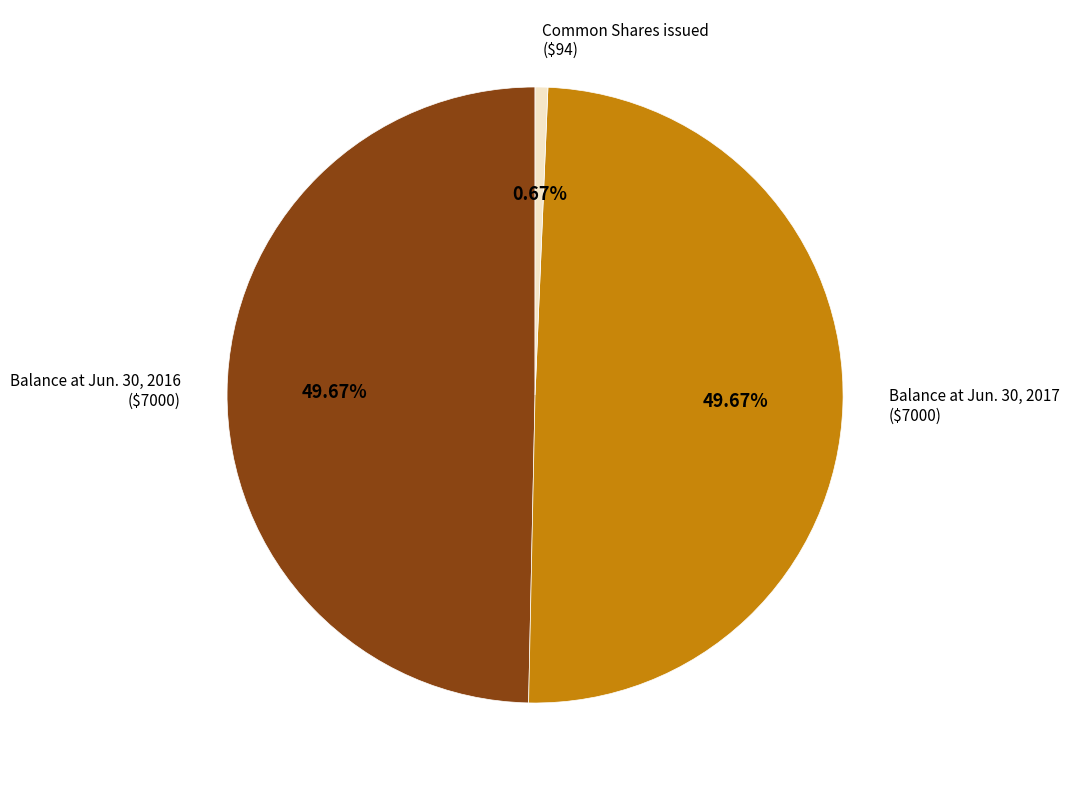

Does Balance at Jun. 30, 2016 ($7000) account for over 50% of the chart?

No